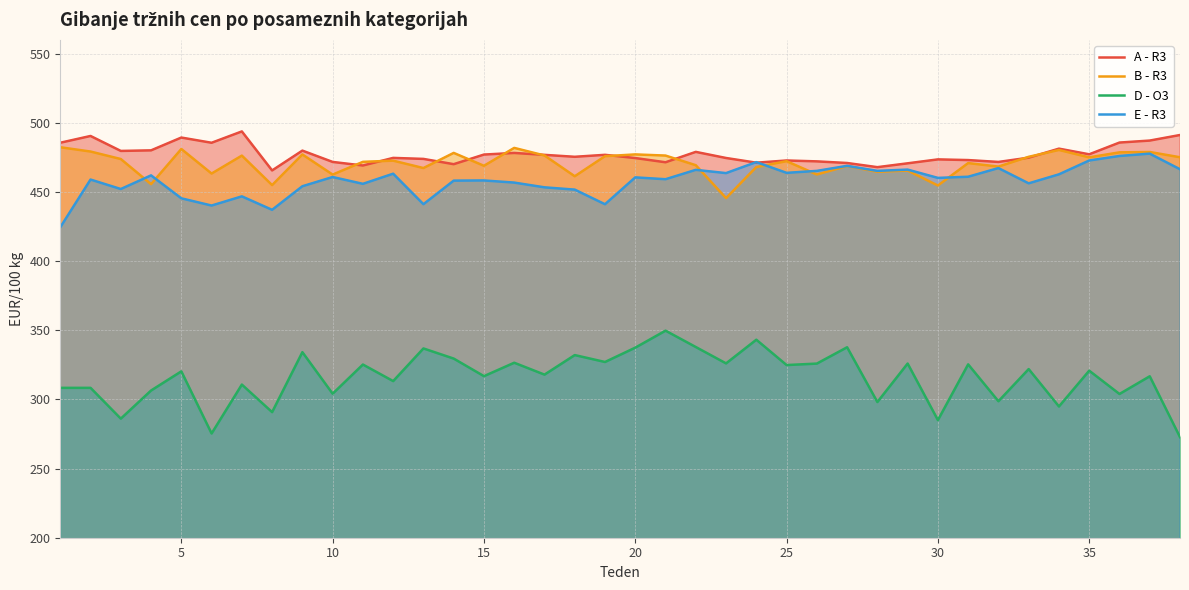

What is the maximum value shown in the chart?

493.8